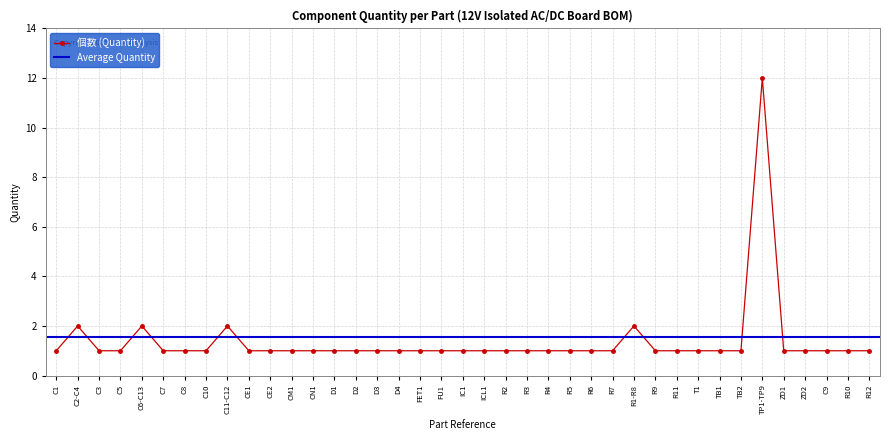

What position from the left is CE2?

11